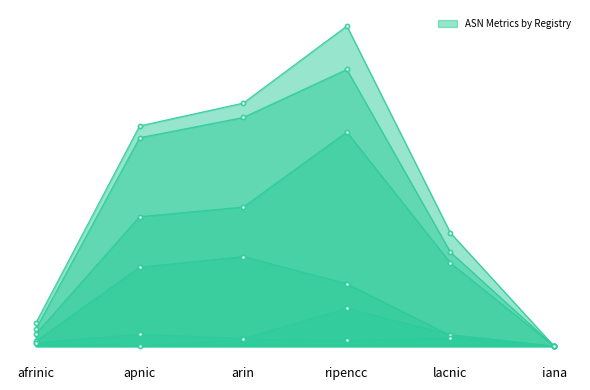

True or false: Total ASNs has a value of 34629 at arin.

True